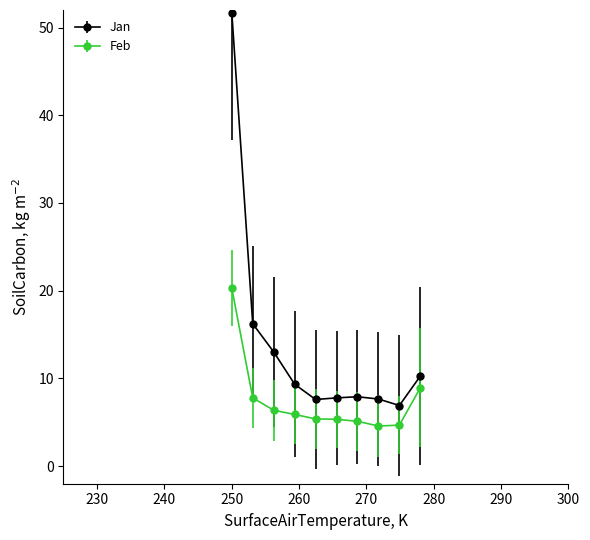

What are all the series names shown in the legend?

Jan, Feb